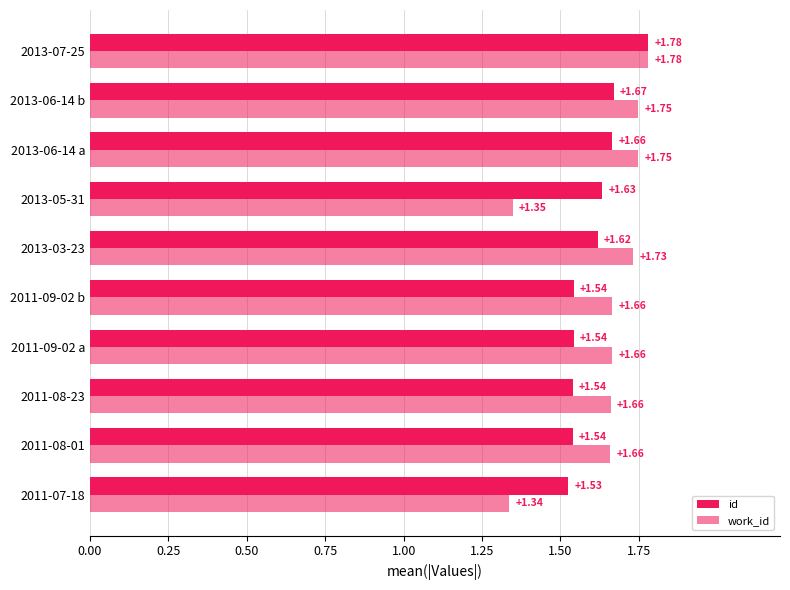

Rank the series by their average value, from lowest to highest.

id, work_id